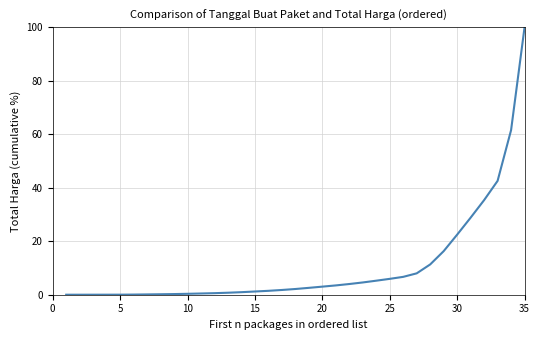

How many lines are shown in the chart?

1